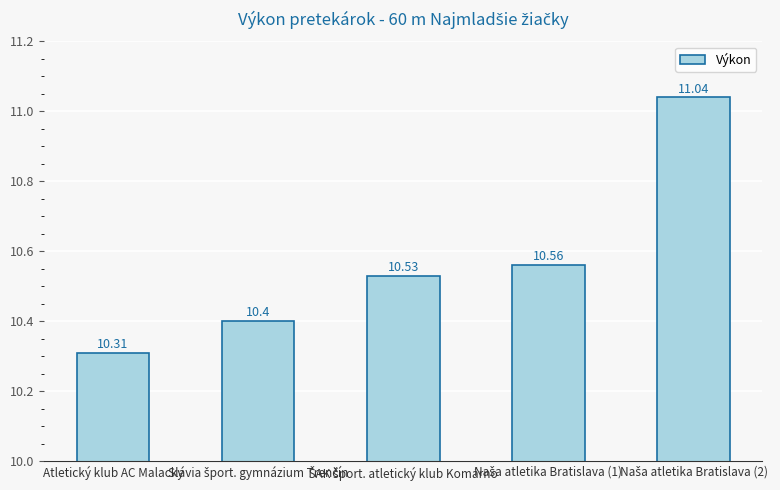

Reading left to right, transcribe all the data shown in this chart.

10.3	10.4	10.5	10.6	11.0